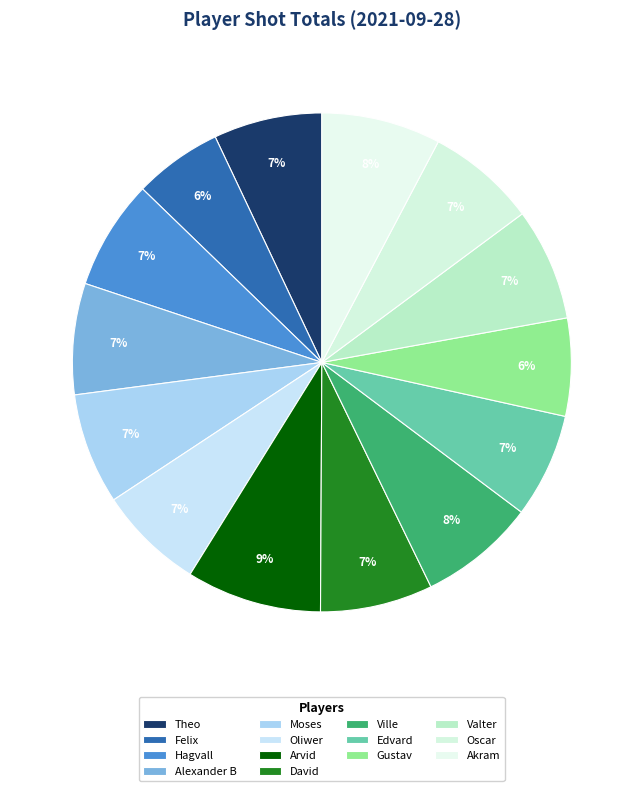

How many slices are in this pie chart?

14